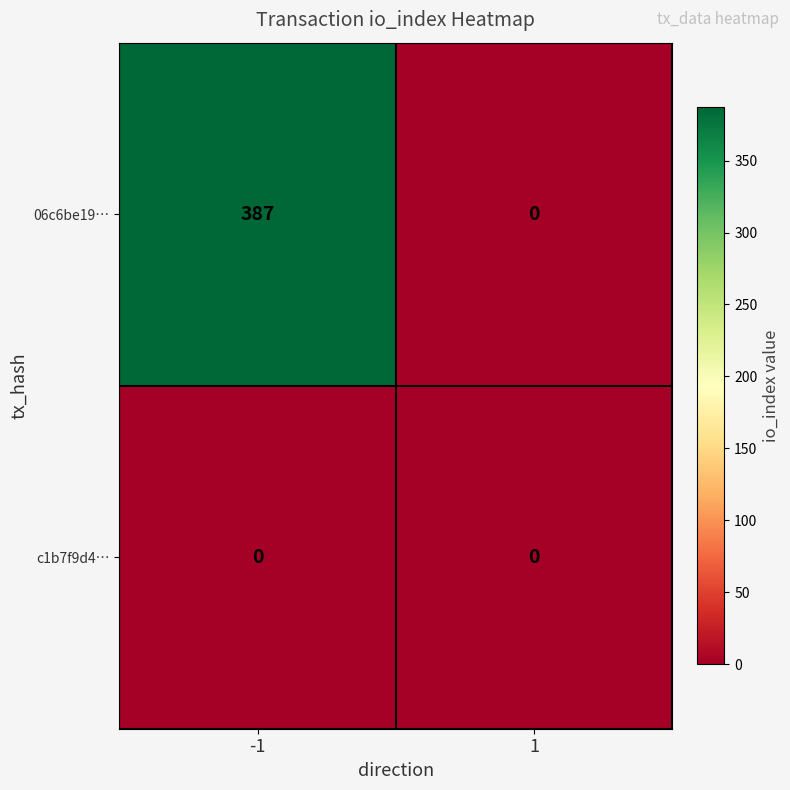

What is the maximum value for 06c6be19…?

387